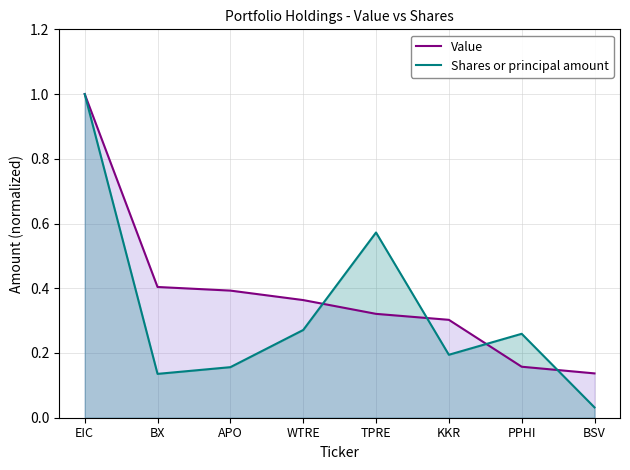

Rank the categories by Value value from lowest to highest.

BSV, PPHI, KKR, TPRE, WTRE, APO, BX, EIC